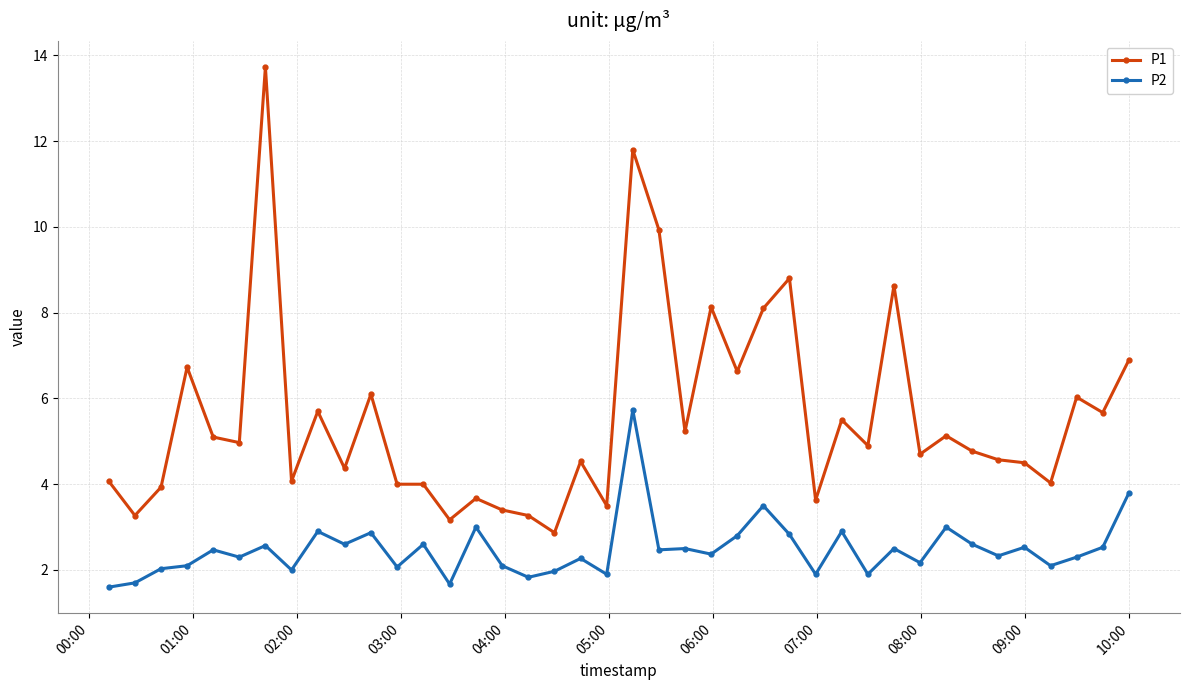

Which series has the largest range (max minus min)?

P1